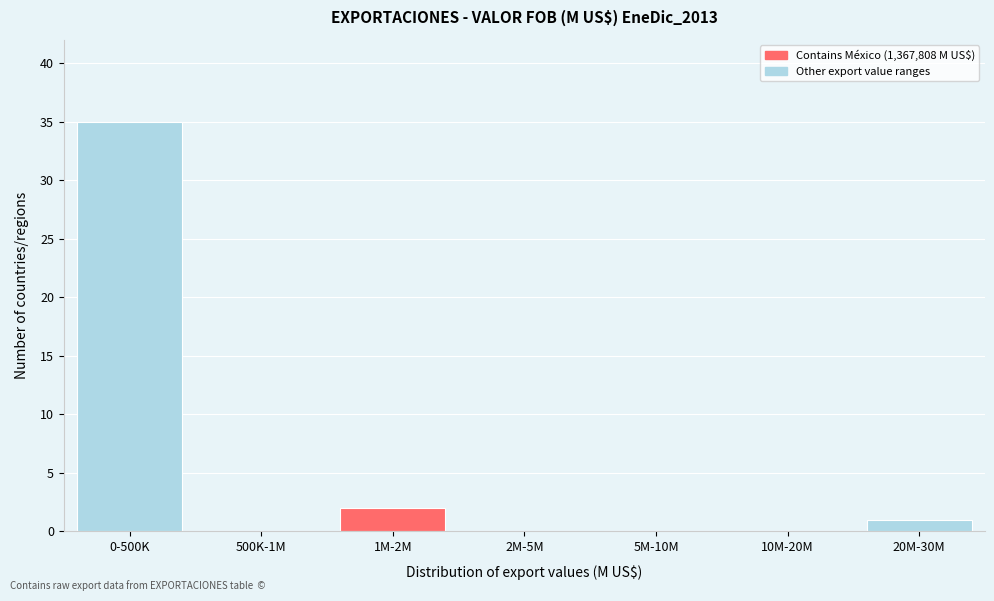

Reading left to right, transcribe all the data shown in this chart.

0-500K=35	500K-1M=0	1M-2M=2	2M-5M=0	5M-10M=0	10M-20M=0	20M-30M=1